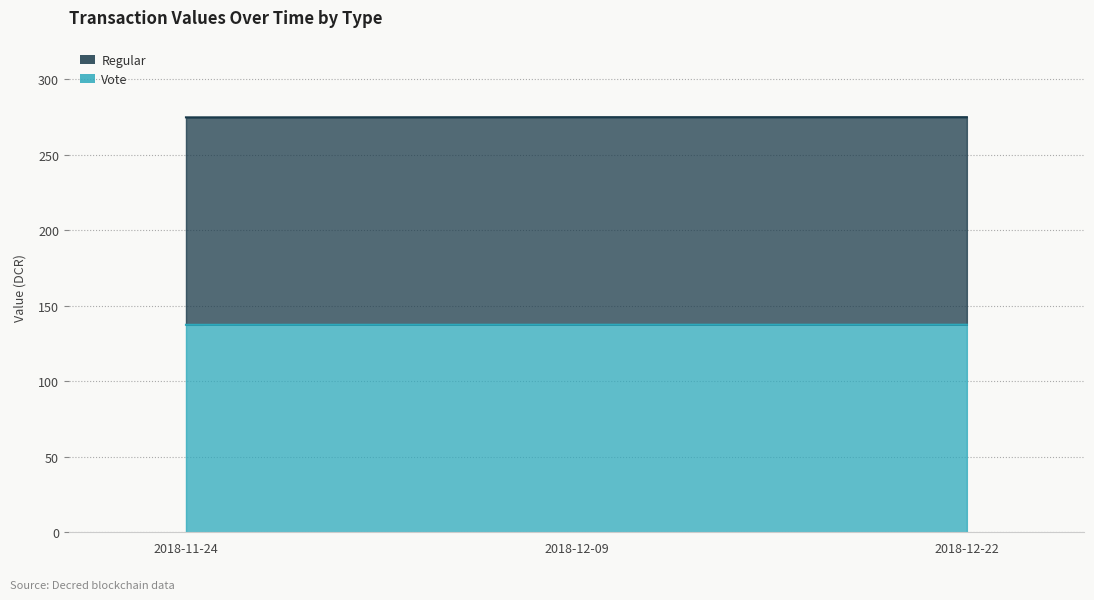

At how many categories does at least one series exceed 140?

3